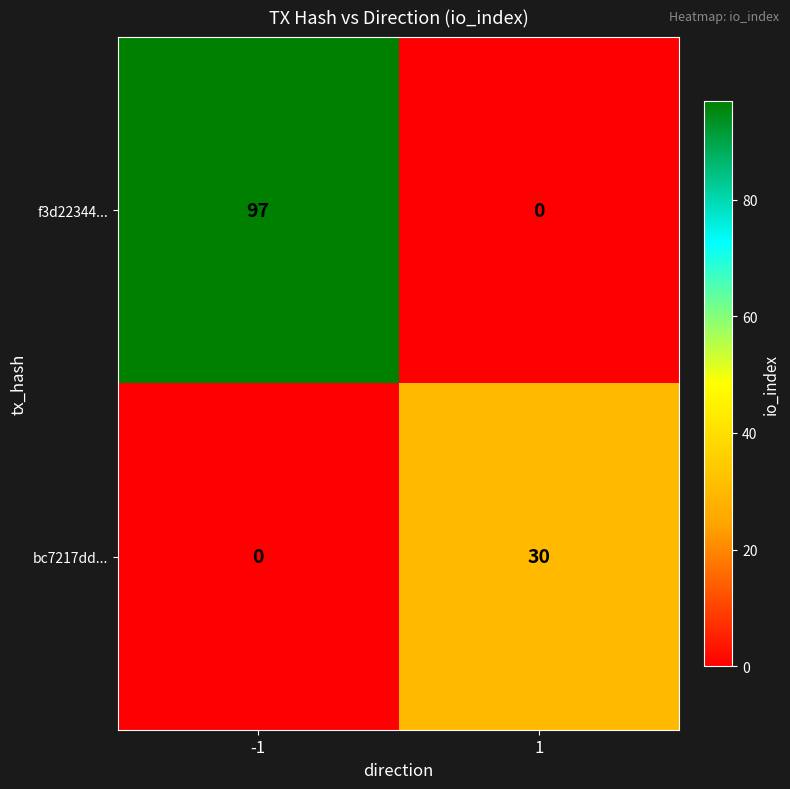

At which category is the sum across all series the highest?

-1